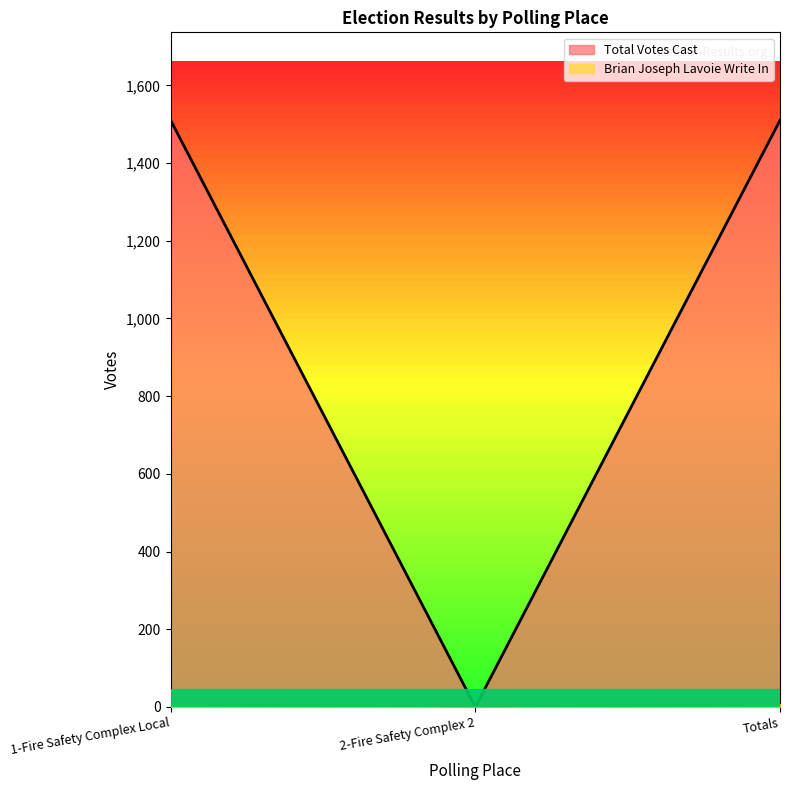

Between 2-Fire Safety Complex 2 and Totals, which series saw the biggest shift?

Total Votes Cast